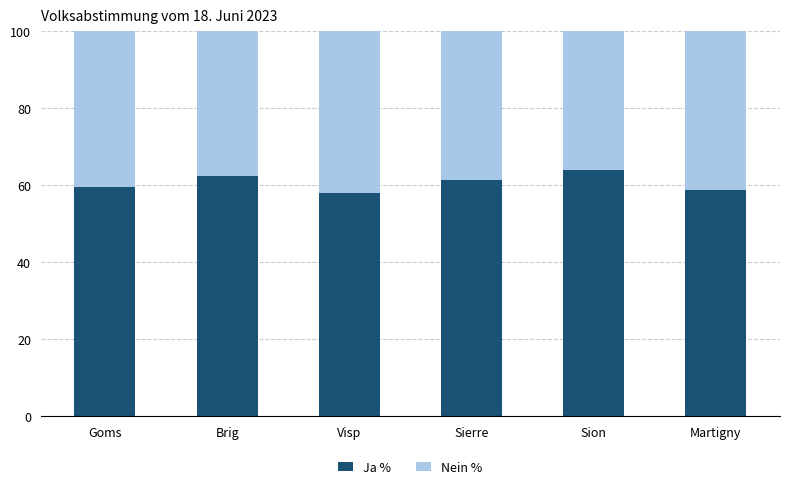

What is the sum of all Ja % values?

363.5